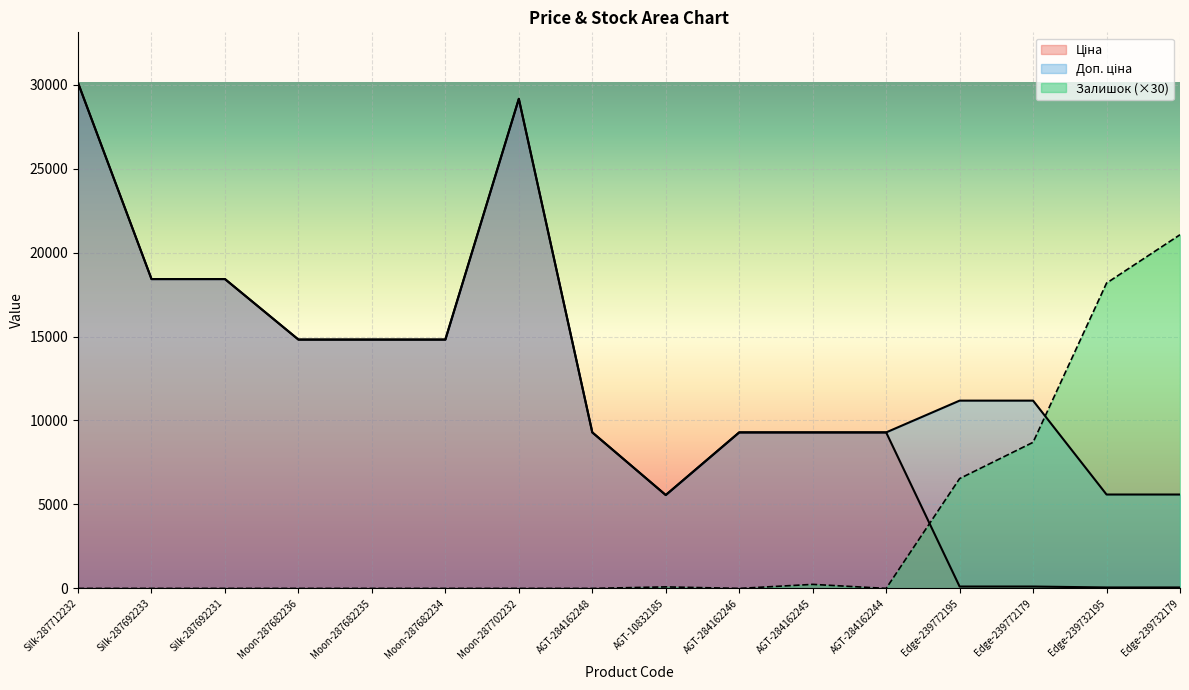

List the series in order of their peak value, lowest first.

Залишок, Ціна, Доп. ціна